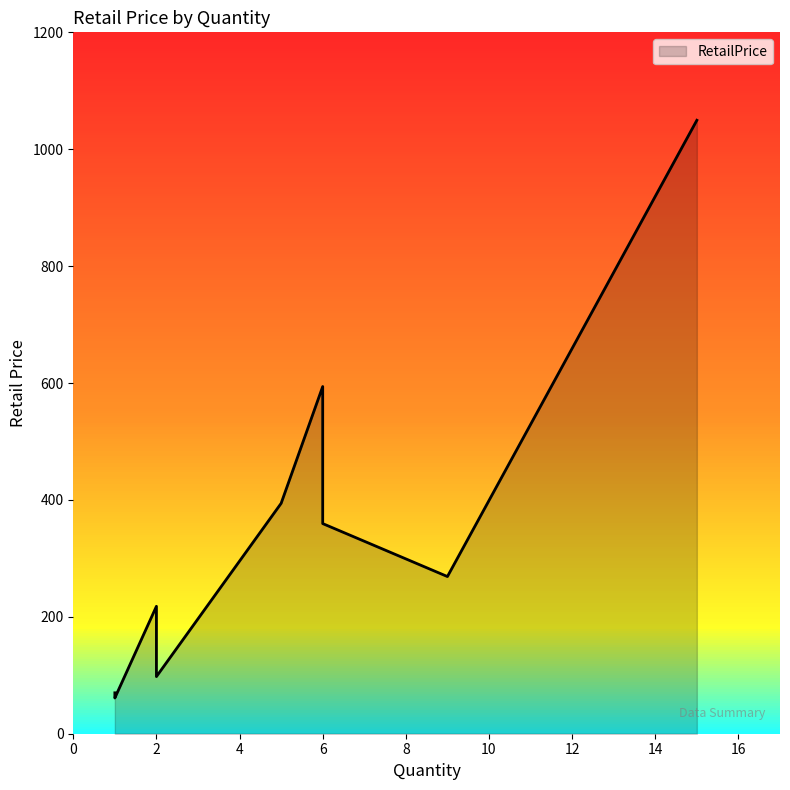

Which category has the highest value across all series?

15